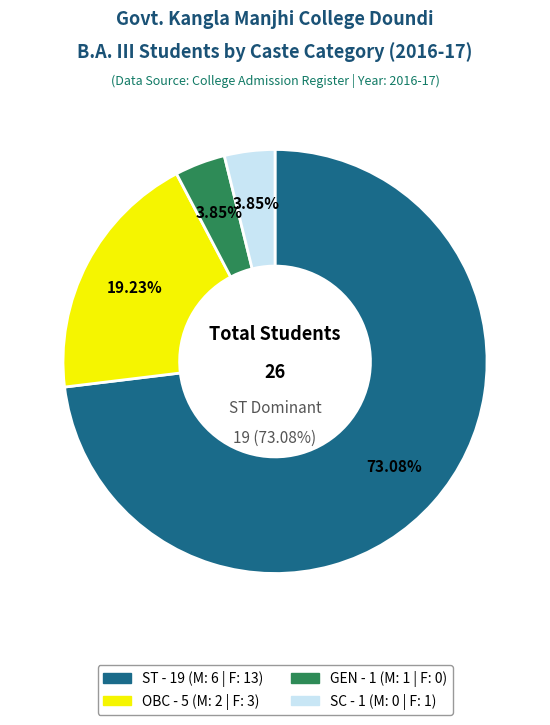

How many segments does this pie chart have?

4